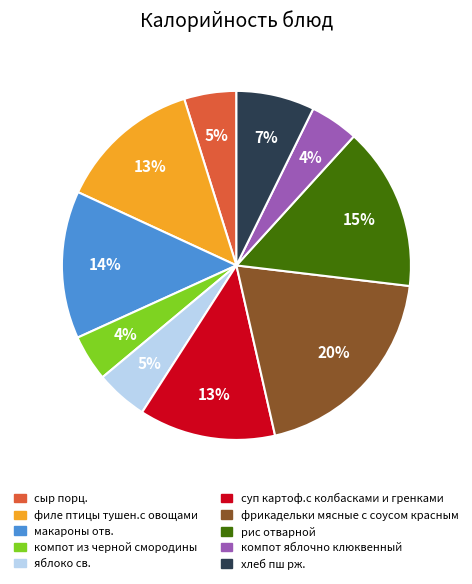

What is the largest slice in the pie chart?

фрикадельки мясные с соусом красным